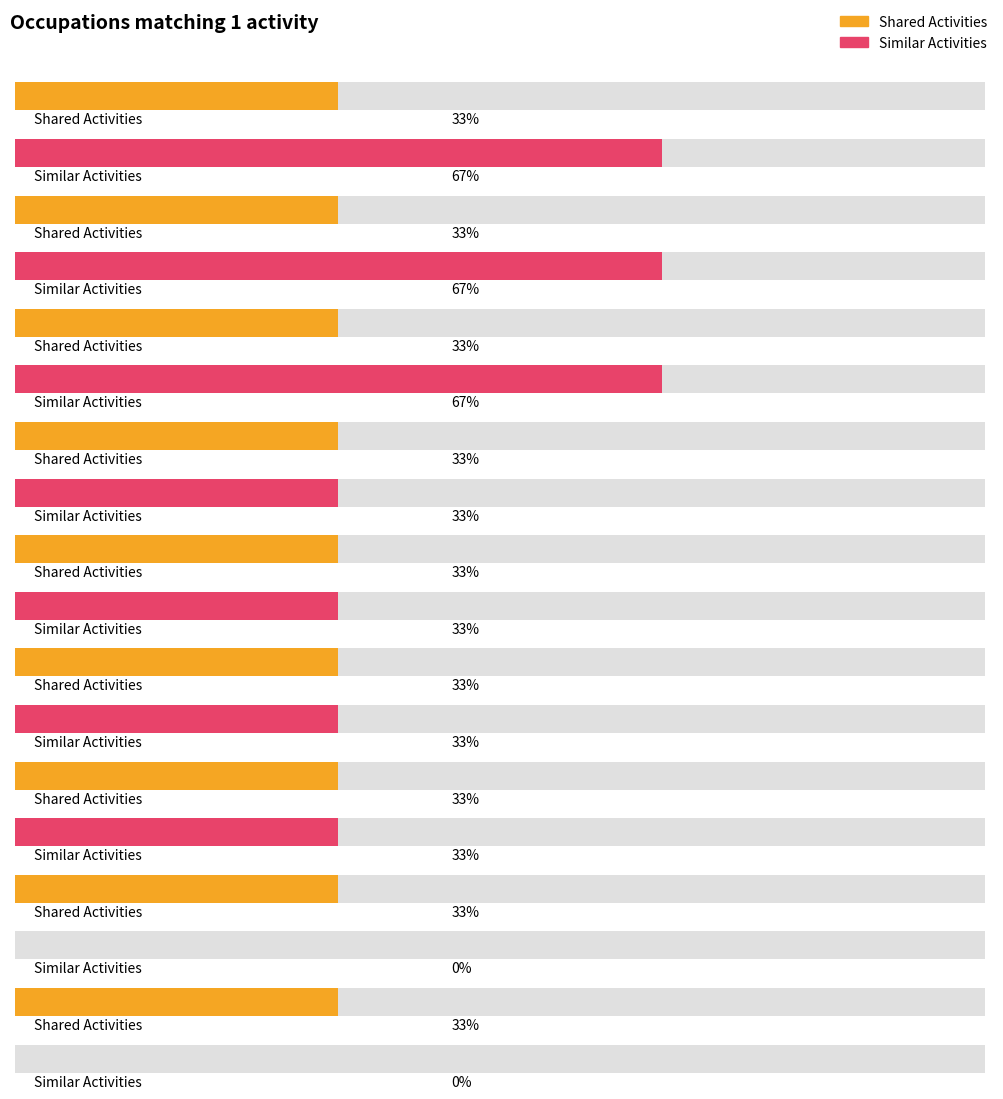

Is the value of Shared Activities at Computer User Support Specialists greater than the value of Similar Activities at Web Developers?

No